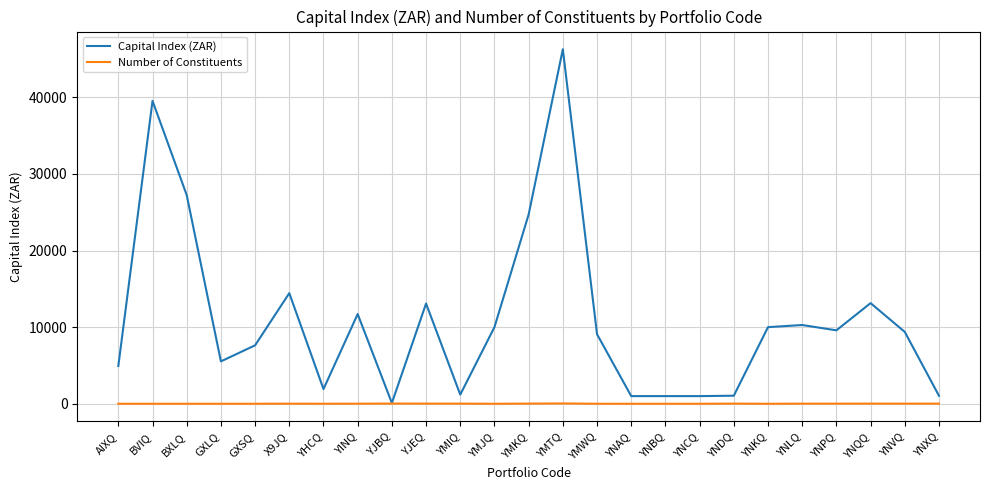

What is the sum of the Number of Constituents values at YNDQ and YNXQ?

40.0